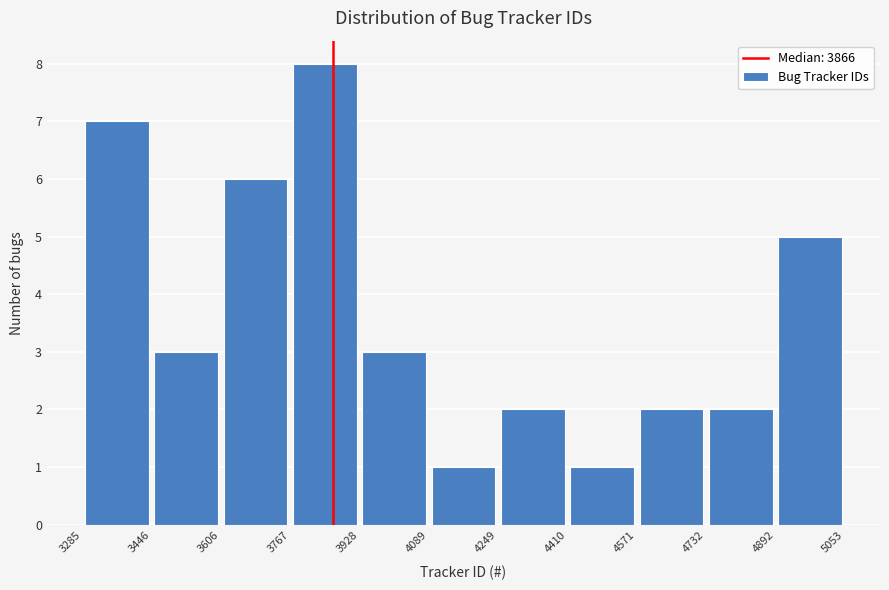

Reading left to right, list every bar in this chart as the range it spans on the x-axis followed by its height. The values are not printed on the chart, so give them approximately, as read against the axis.

3285 to 3446: 7
3446 to 3606: 3
3606 to 3767: 6
3767 to 3928: 8
3928 to 4089: 3
4089 to 4249: 1
4249 to 4410: 2
4410 to 4571: 1
4571 to 4732: 2
4732 to 4892: 2
4892 to 5053: 5